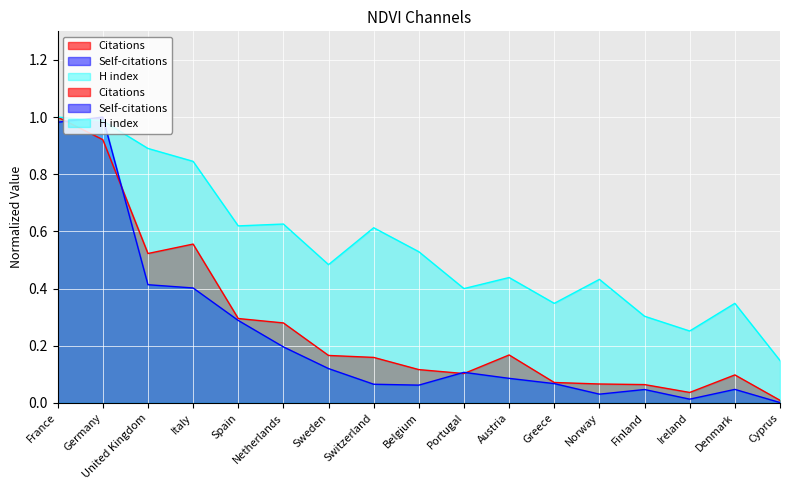

In Self-citations, how many points are higher than both neighbors (excluding endpoints)?

4